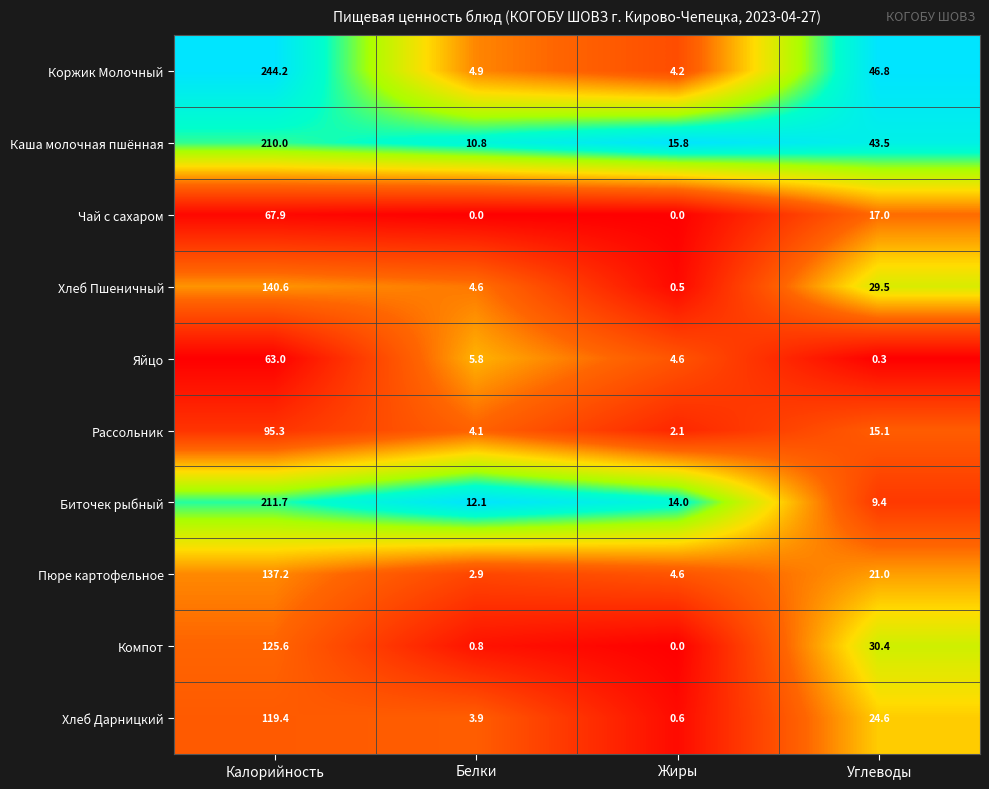

Where does the Яйцо series first go above 5?

Калорийность